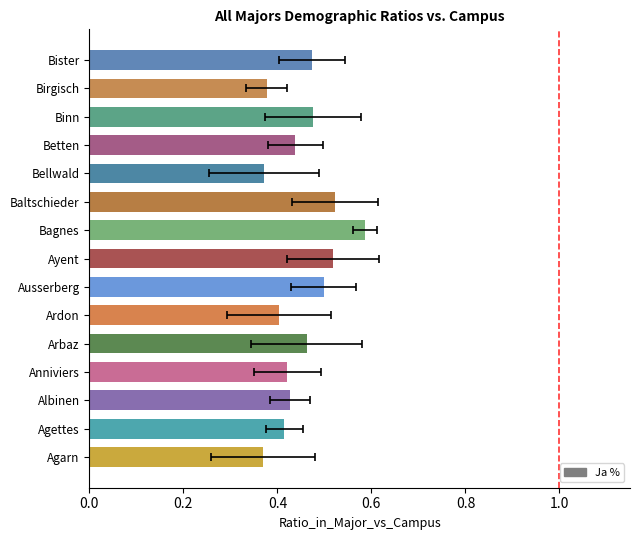

True or false: the data shows 0.5 at 6.

True